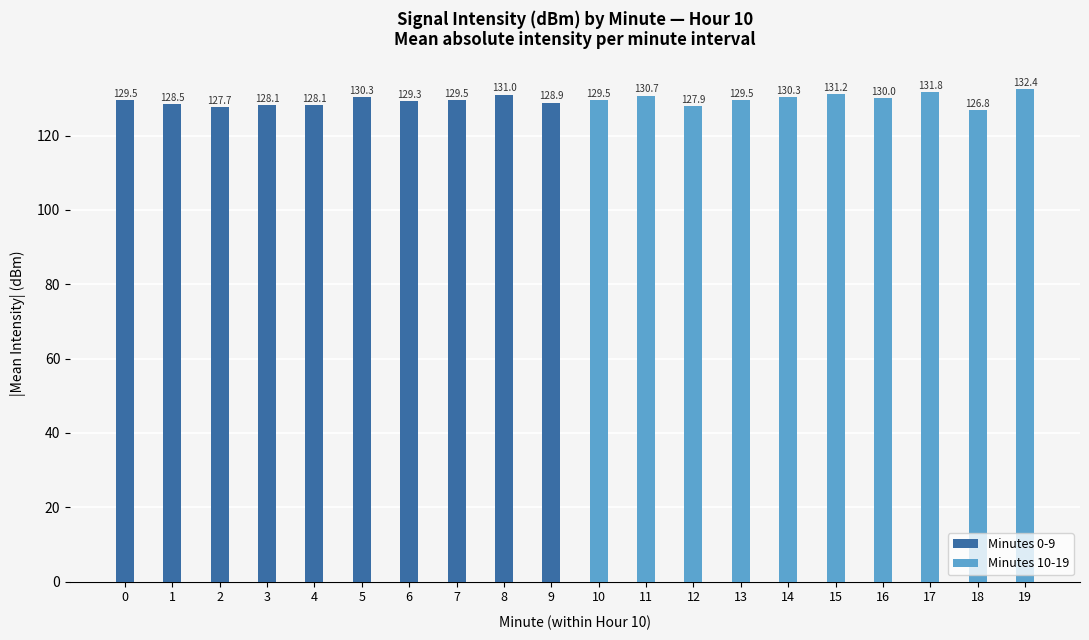

Reading left to right, what are all the values shown in this chart?

Minutes 0-9: 0=129.5	1=128.5	2=127.7	3=128.1	4=128.1	5=130.3	6=129.3	7=129.5	8=131.0	9=128.9
Minutes 10-19: 0=129.5	1=130.7	2=127.9	3=129.5	4=130.3	5=131.2	6=130.0	7=131.8	8=126.8	9=132.4